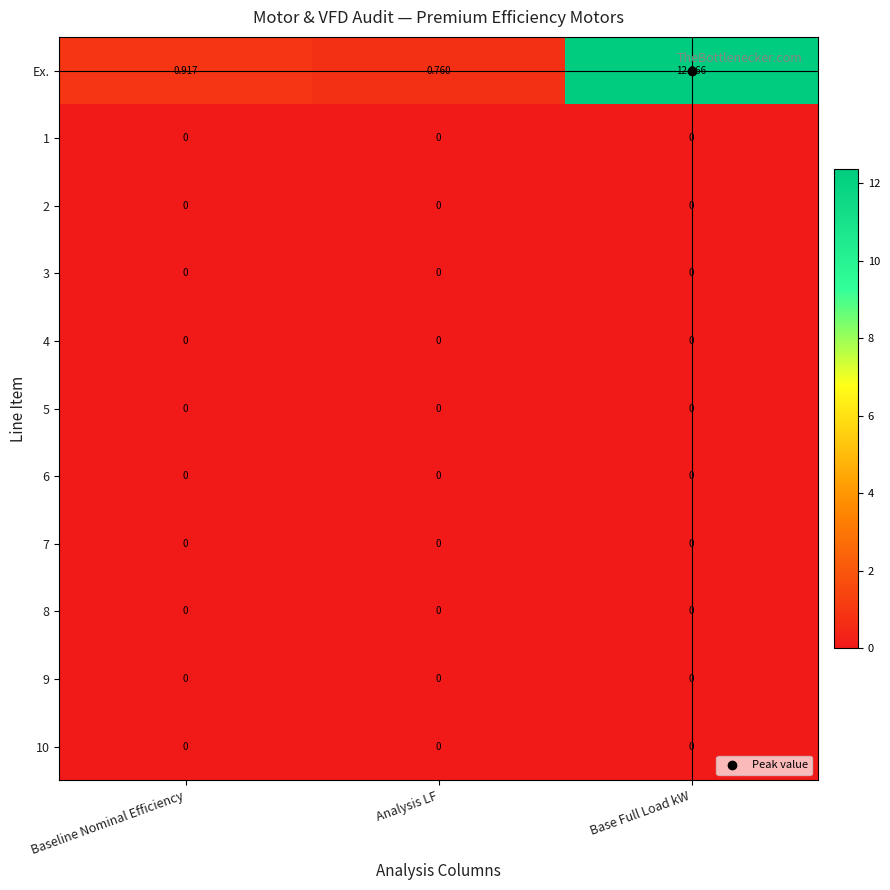

What is the spread (max minus min) of values at Base Full Load kW?

12.4